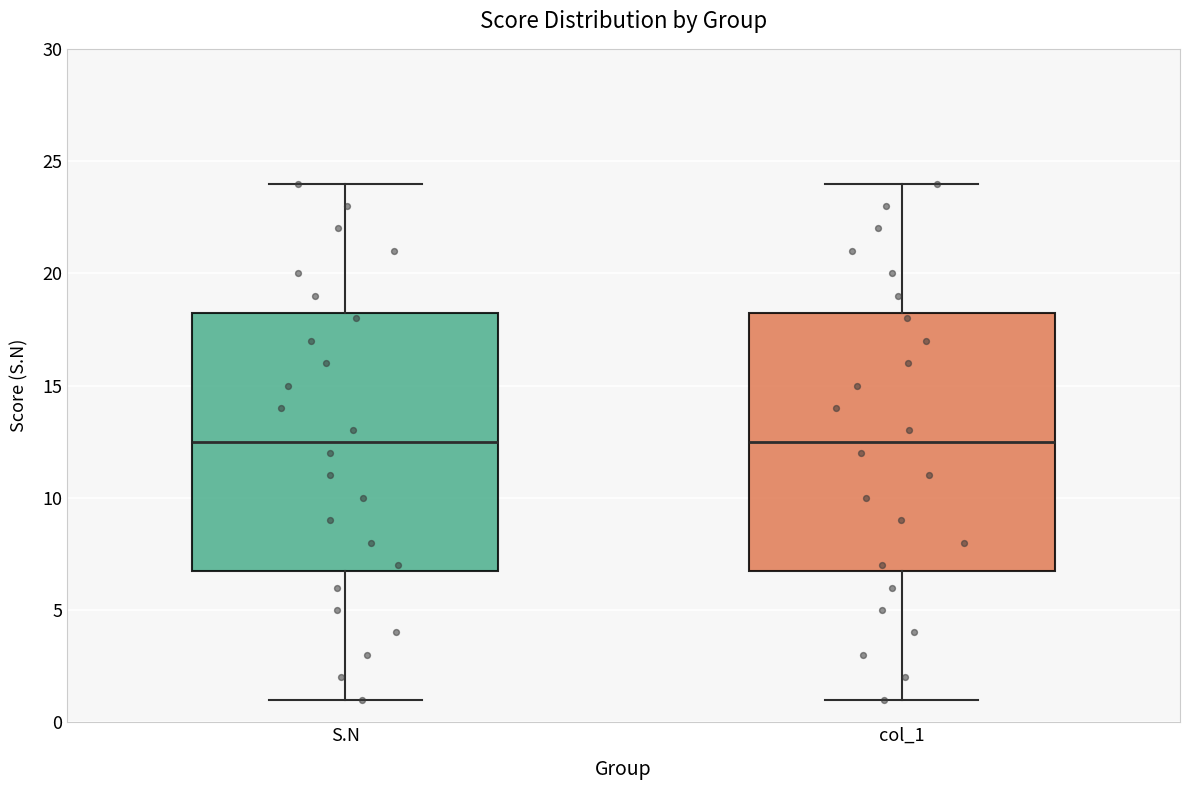

Reading left to right, transcribe this box plot: for each box, give where its median line is, the range the box spans, and where its two whiskers end, as read against the y-axis. The values are not printed on the chart, so give them approximately, as read against the axis.

S.N: median 12.5, box 7.0 to 18.5, whiskers 1.0 to 24.0
col_1: median 12.5, box 7.0 to 18.5, whiskers 1.0 to 24.0